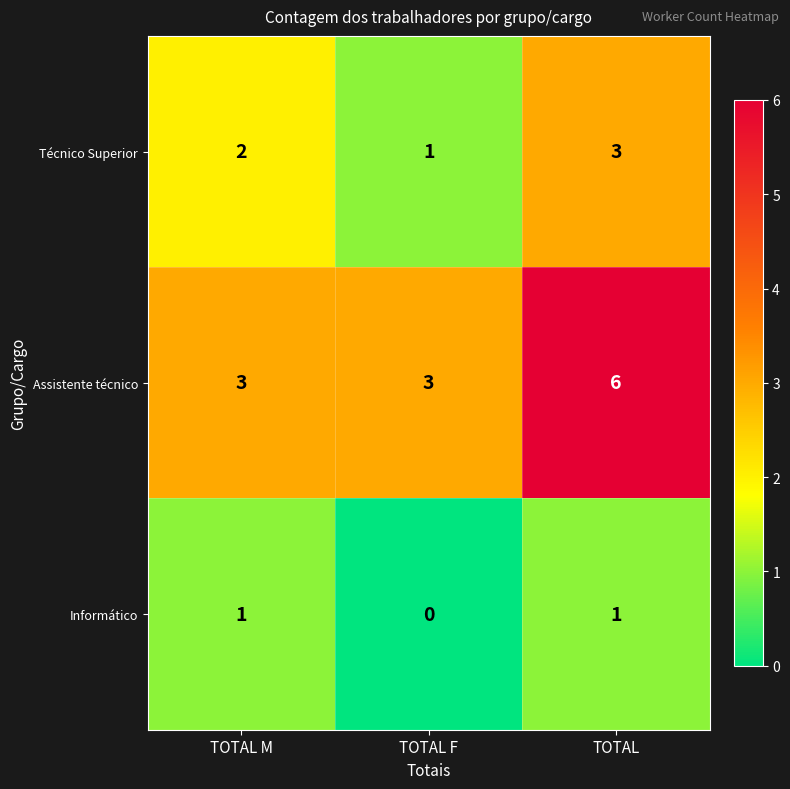

At which category is the sum across all series the highest?

TOTAL